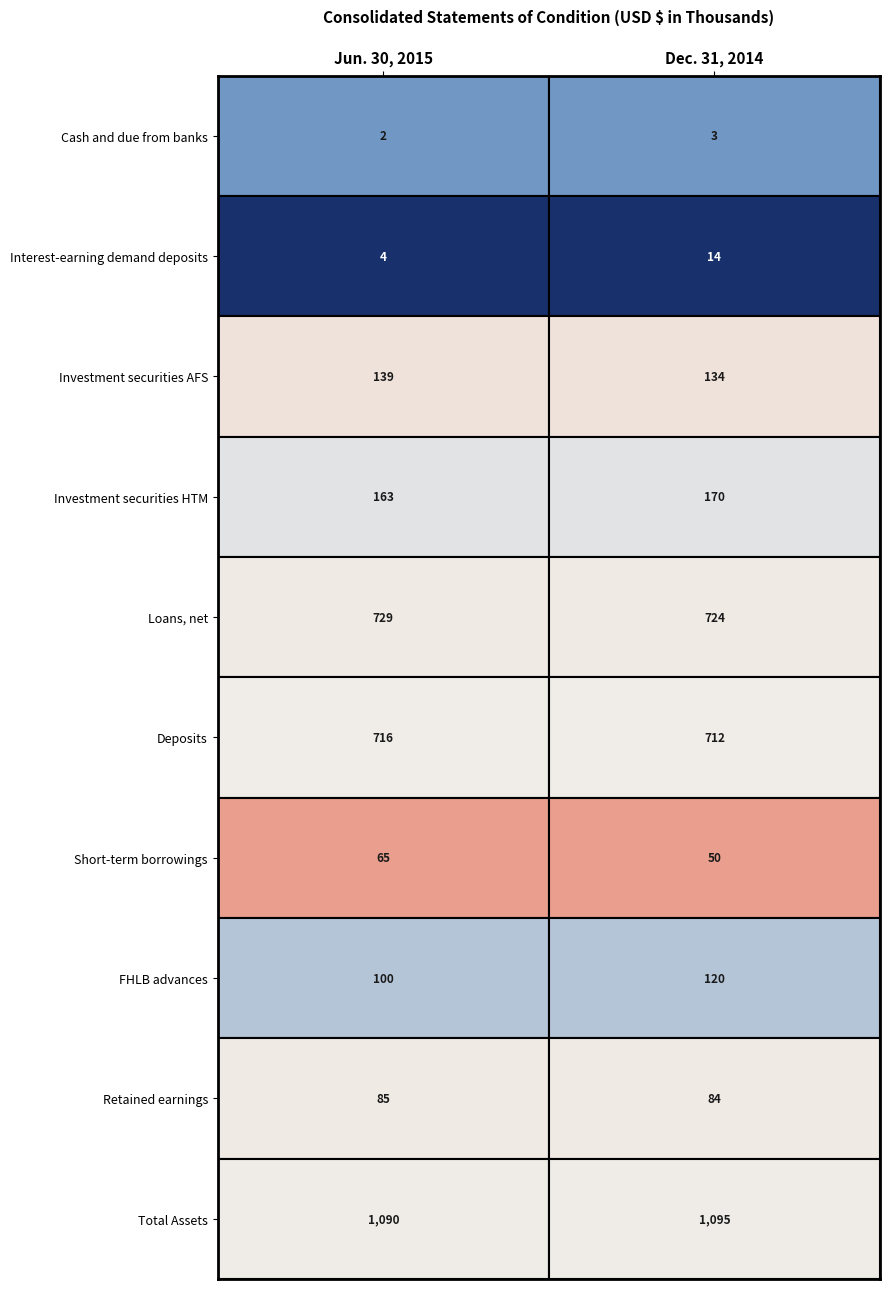

Rank the series at Jun. 30, 2015 from highest to lowest value.

Total Assets, Loans, net, Deposits, Investment securities HTM, Investment securities AFS, FHLB advances, Retained earnings, Short-term borrowings, Interest-earning demand deposits, Cash and due from banks